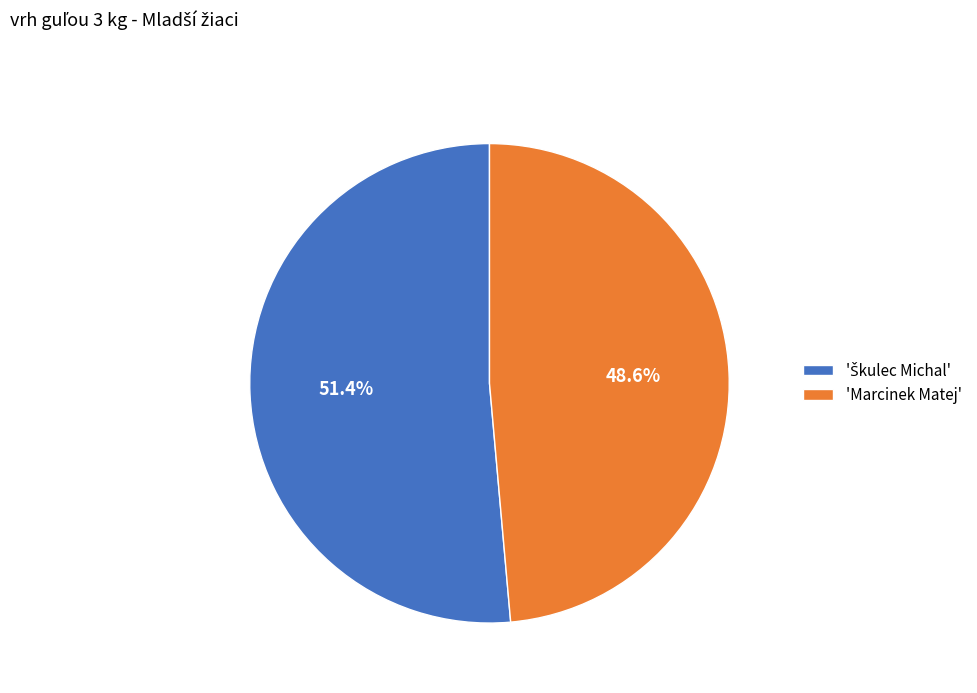

How many slices are in this pie chart?

2